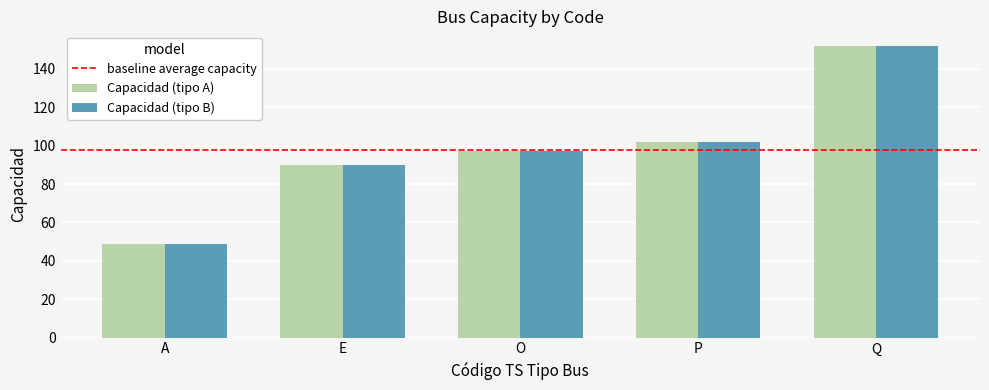

True or false: Capacidad (tipo B) has a value of 102 at P.

True